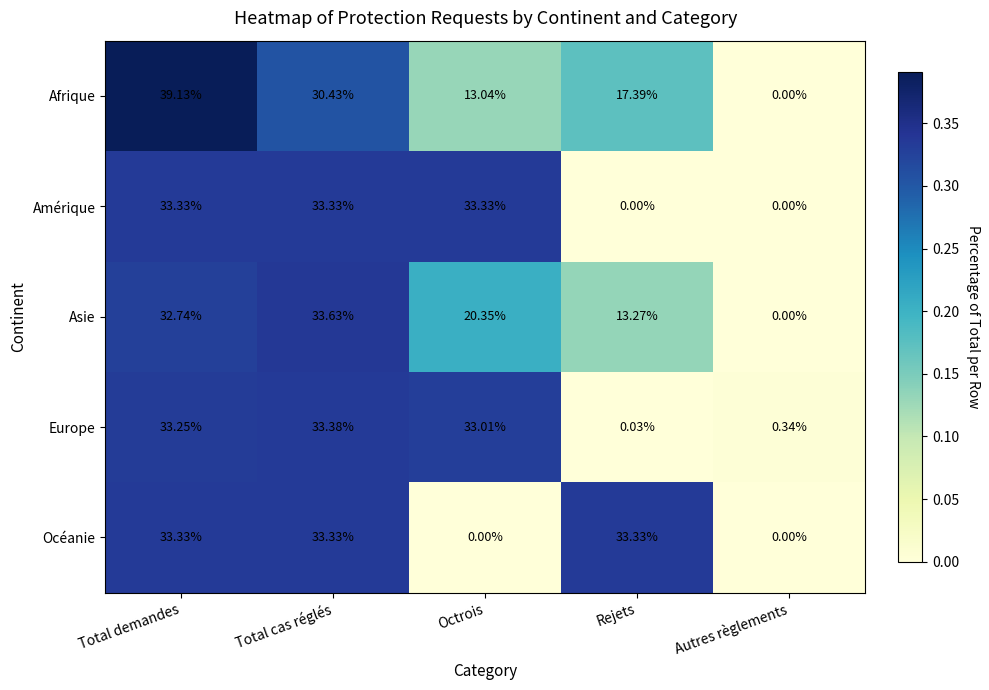

Which label corresponds to the largest value in the chart?

Total demandes